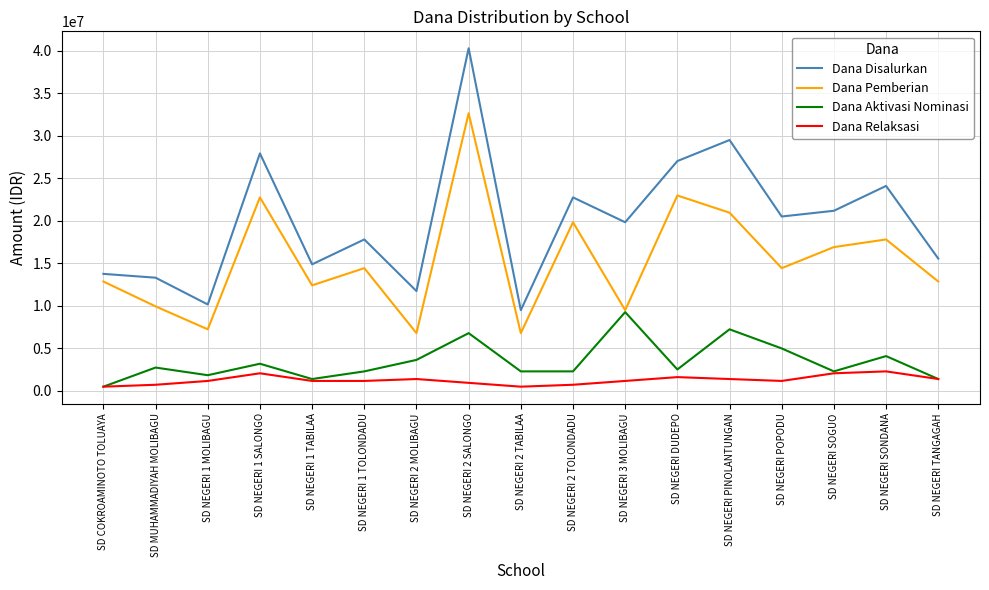

List the labels in order of Dana Disalurkan value, smallest first.

SD NEGERI 2 TABILAA, SD NEGERI 1 MOLIBAGU, SD NEGERI 2 MOLIBAGU, SD MUHAMMADIYAH MOLIBAGU, SD COKROAMINOTO TOLUAYA, SD NEGERI 1 TABILAA, SD NEGERI TANGAGAH, SD NEGERI 1 TOLONDADU, SD NEGERI 3 MOLIBAGU, SD NEGERI POPODU, SD NEGERI SOGUO, SD NEGERI 2 TOLONDADU, SD NEGERI SONDANA, SD NEGERI DUDEPO, SD NEGERI 1 SALONGO, SD NEGERI PINOLANTUNGAN, SD NEGERI 2 SALONGO